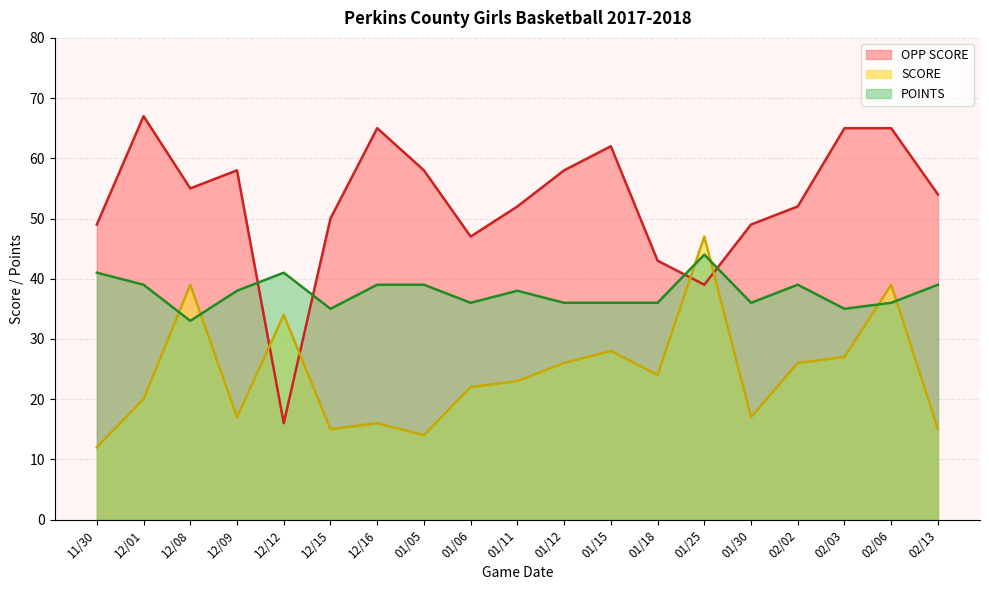

Does the chart display data point markers on the line(s)?

No